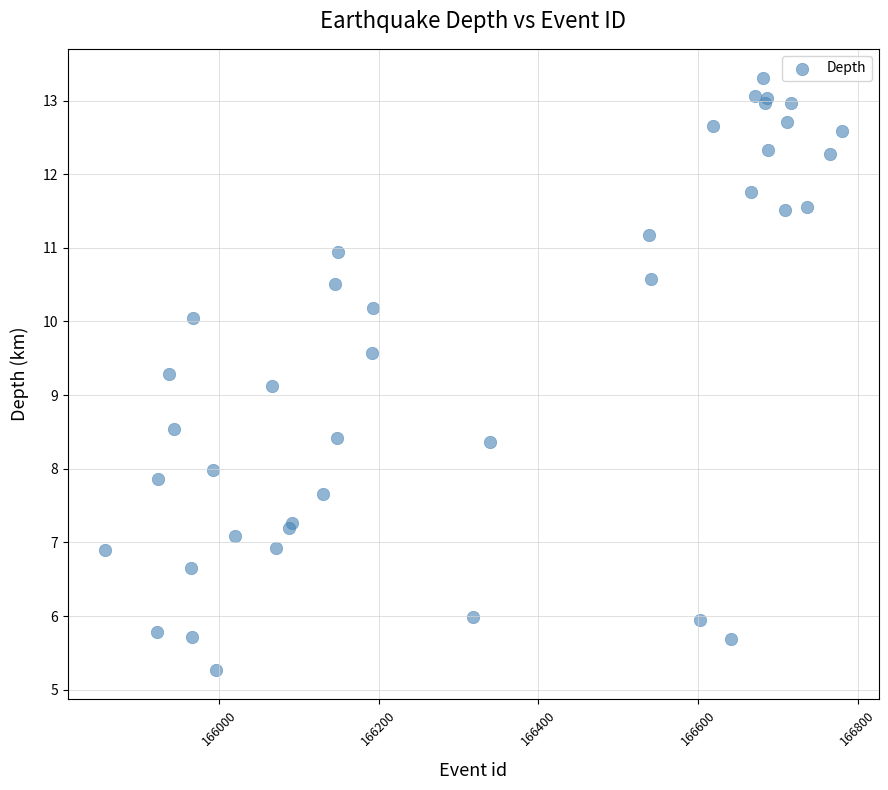

What Y value in the scatter plot is closest to 9?

9.1